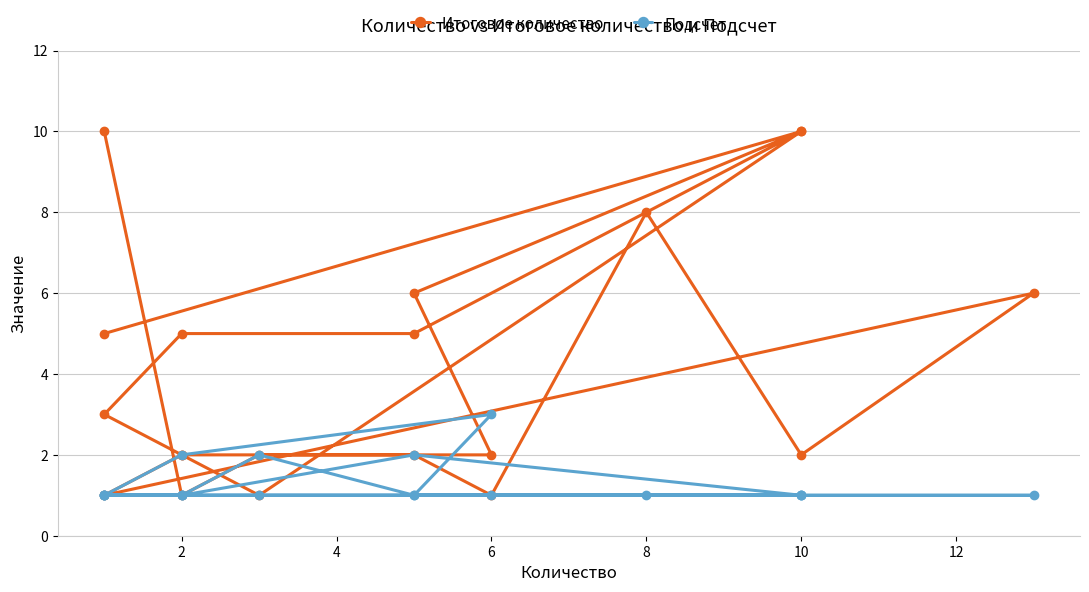

True or false: Подсчет has a value of 1 at 4.

False